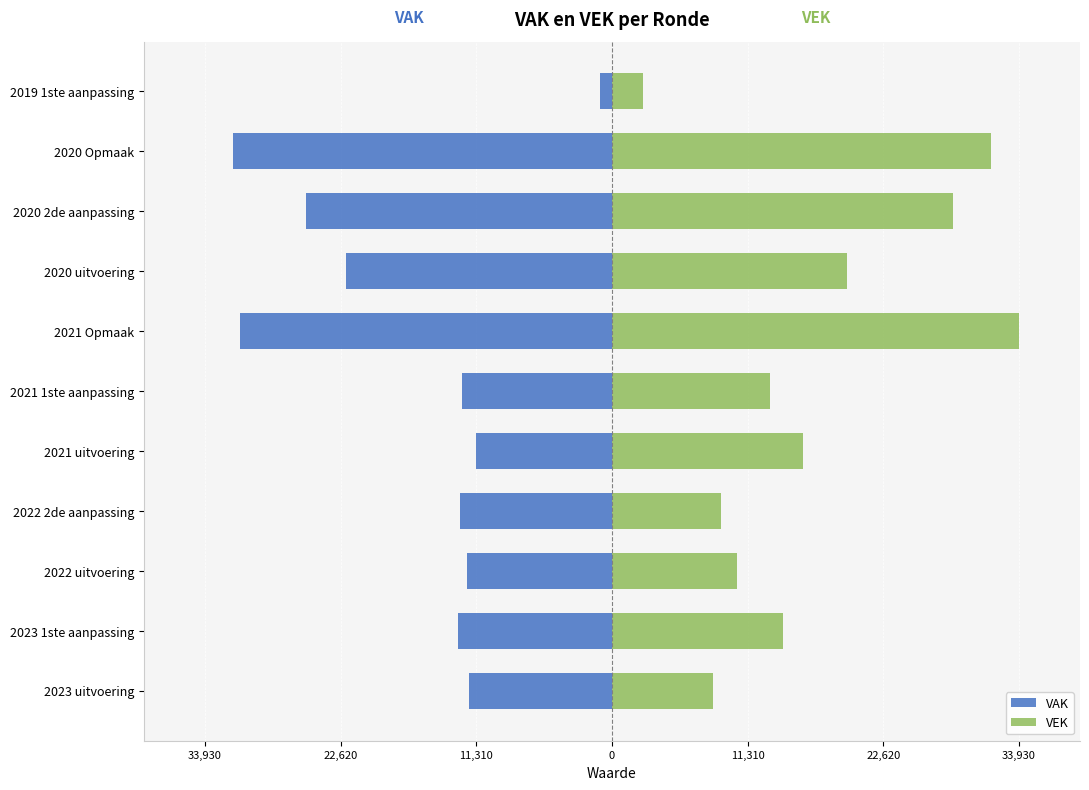

The value of VEK at 2021 uitvoering is 7680. True or false?

False